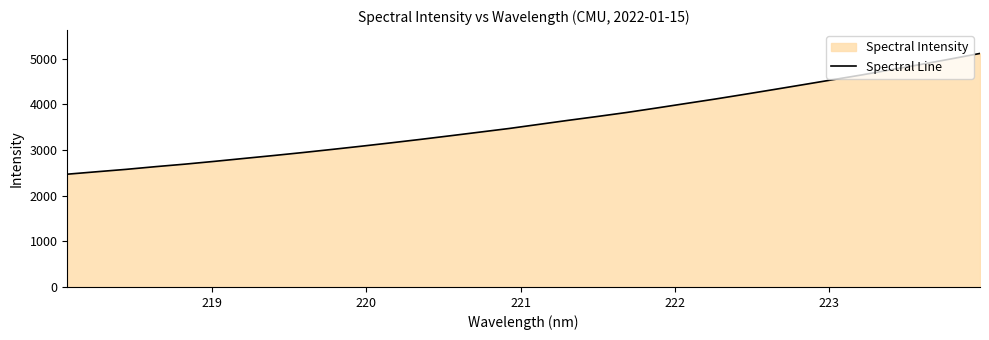

What is the maximum value shown in the chart?

5115.9